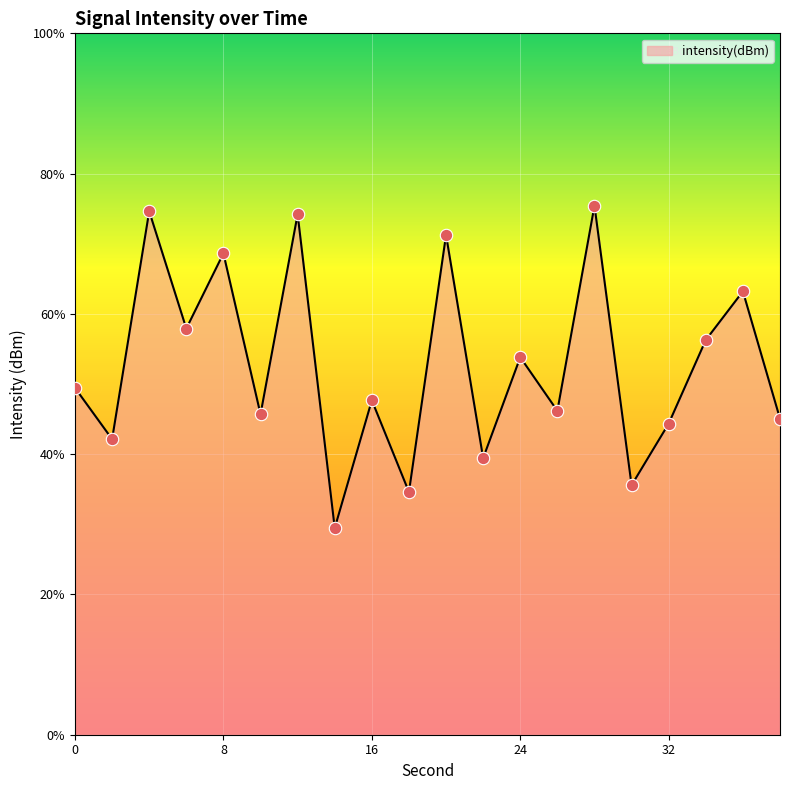

Which has a higher value, 32 or 28?

28